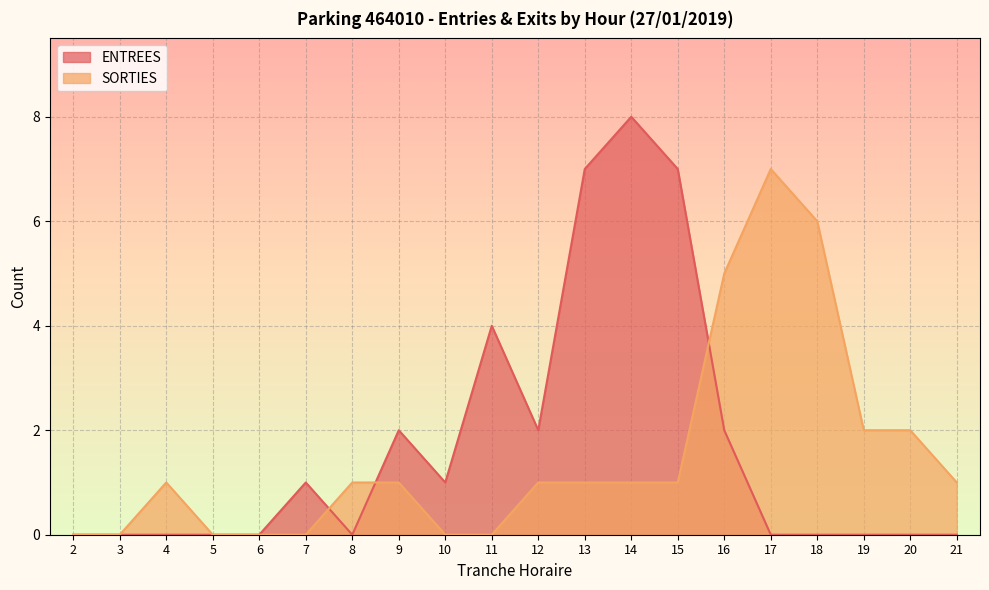

Reading left to right, list all the values displayed in this chart.

ENTREES: 0	0	0	0	0	1	0	2	1	4	2	7	8	7	2	0	0	0	0	0
SORTIES: 0	0	1	0	0	0	1	1	0	0	1	1	1	1	5	7	6	2	2	1